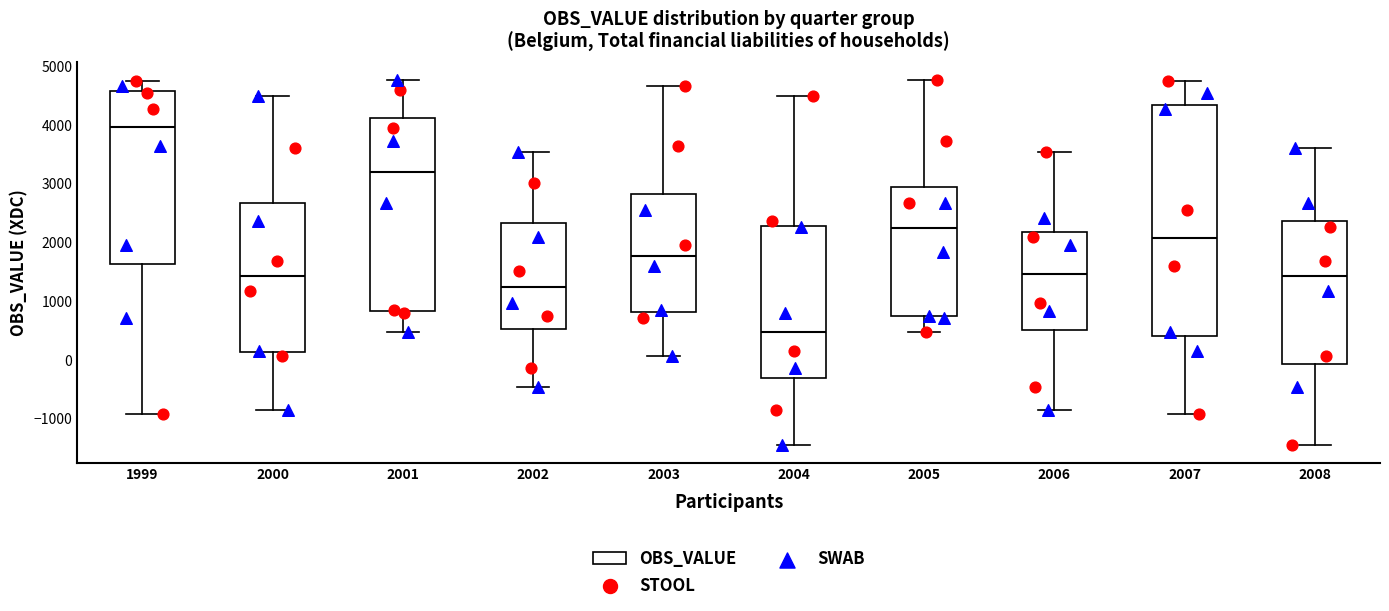

Which box's median line is the highest?

1999